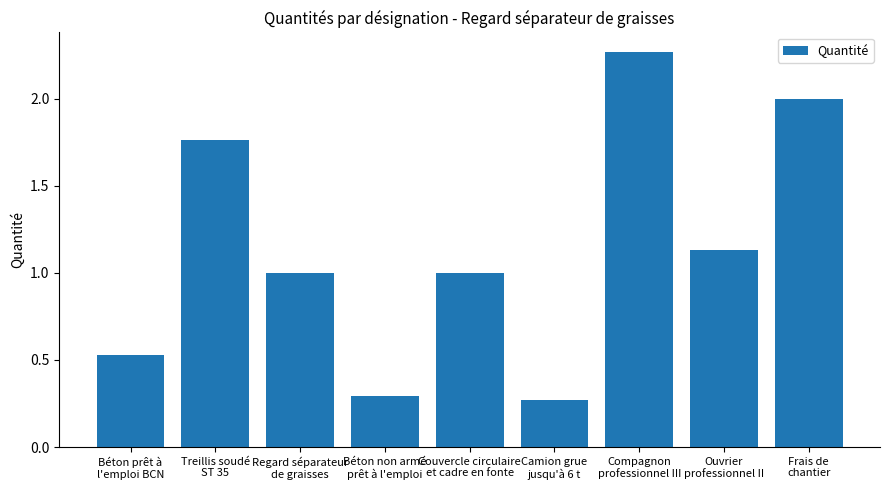

What is the difference between the maximum and minimum values?

2.0